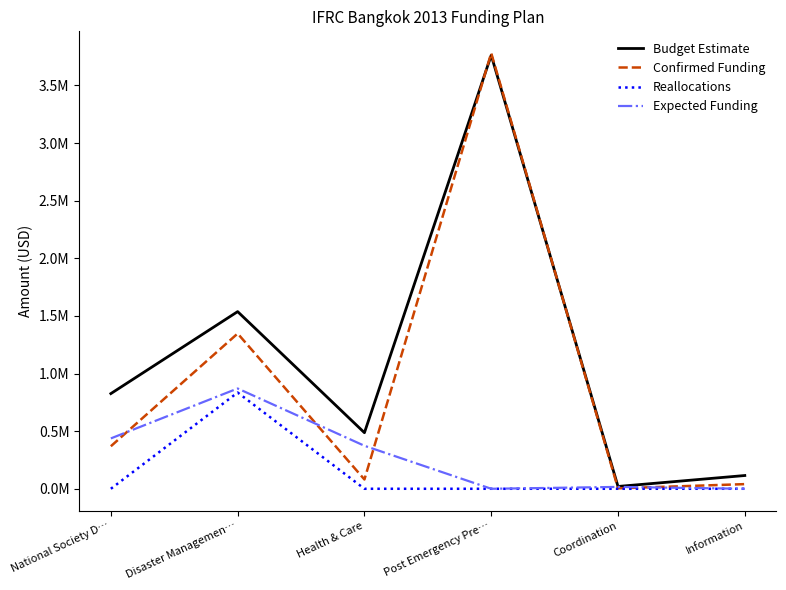

Reading right to left, what are all the values shown in this chart?

Budget Estimate: 115000	20000	3761770	486439	1537057	825818
Confirmed Funding: 40295	3854	3779928	80666	1346888	369000
Reallocations: 0	0	0	0	835000	0
Expected Funding: 0	16146	0	373000	870040	437000